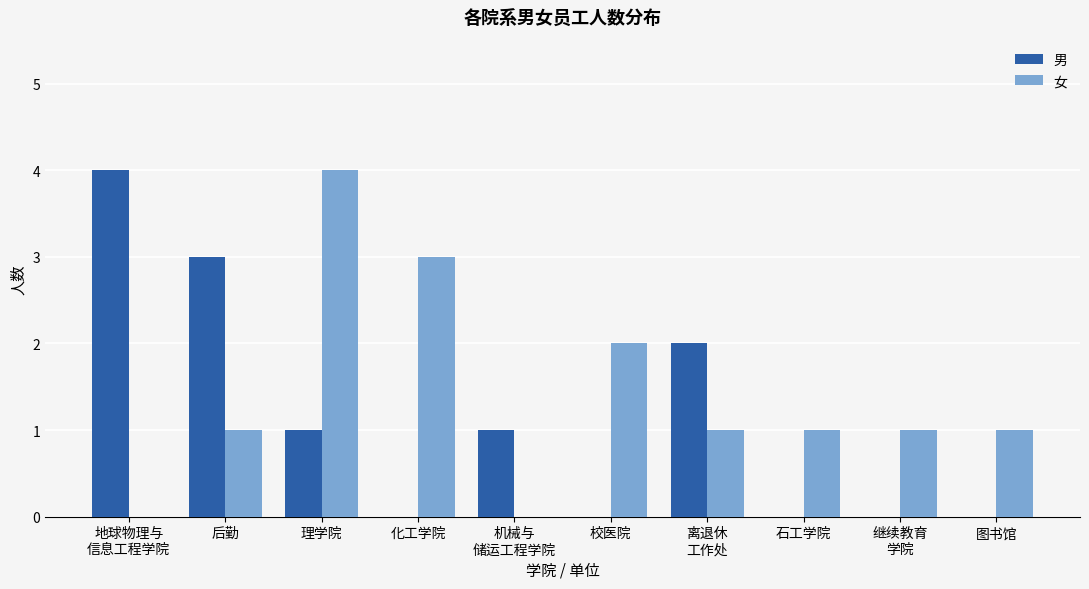

At which category is the sum across all series the highest?

理学院